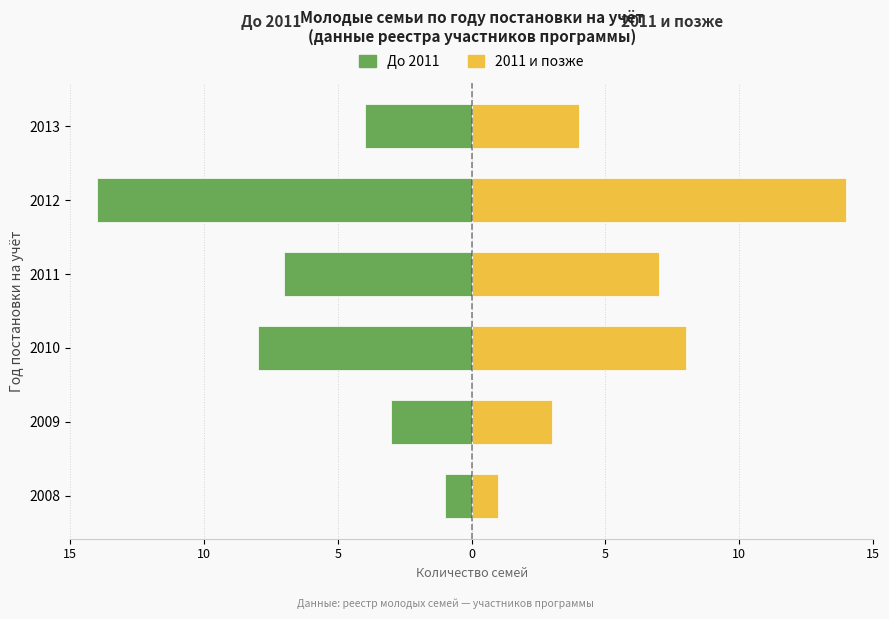

Are the bars grouped side by side (vs. stacked)?

Yes